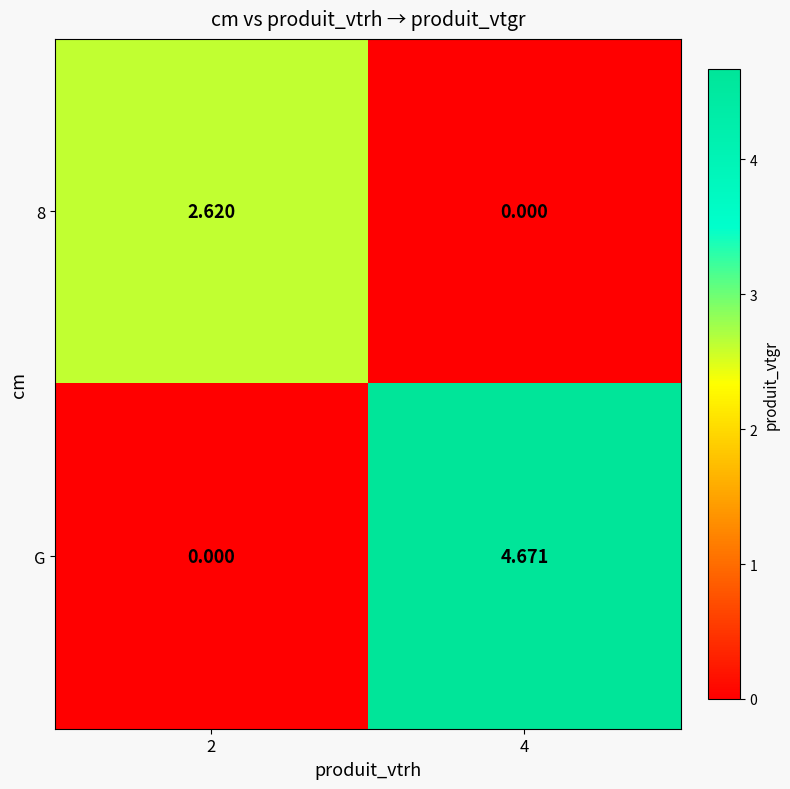

Which series has the widest spread of values?

G